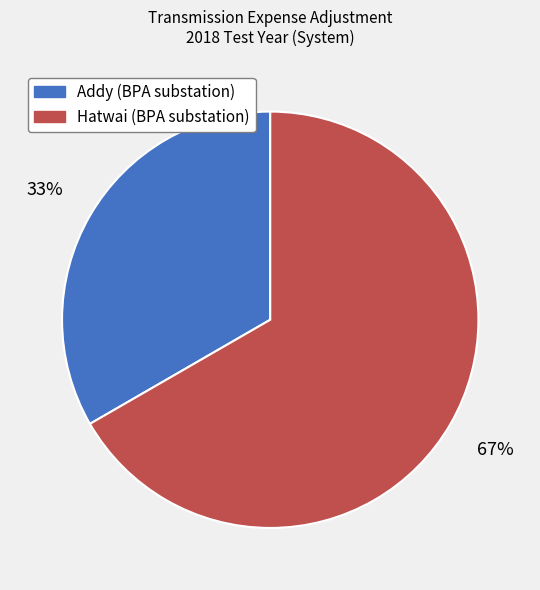

Is it true that Hatwai (BPA substation) is 67% of the pie?

True